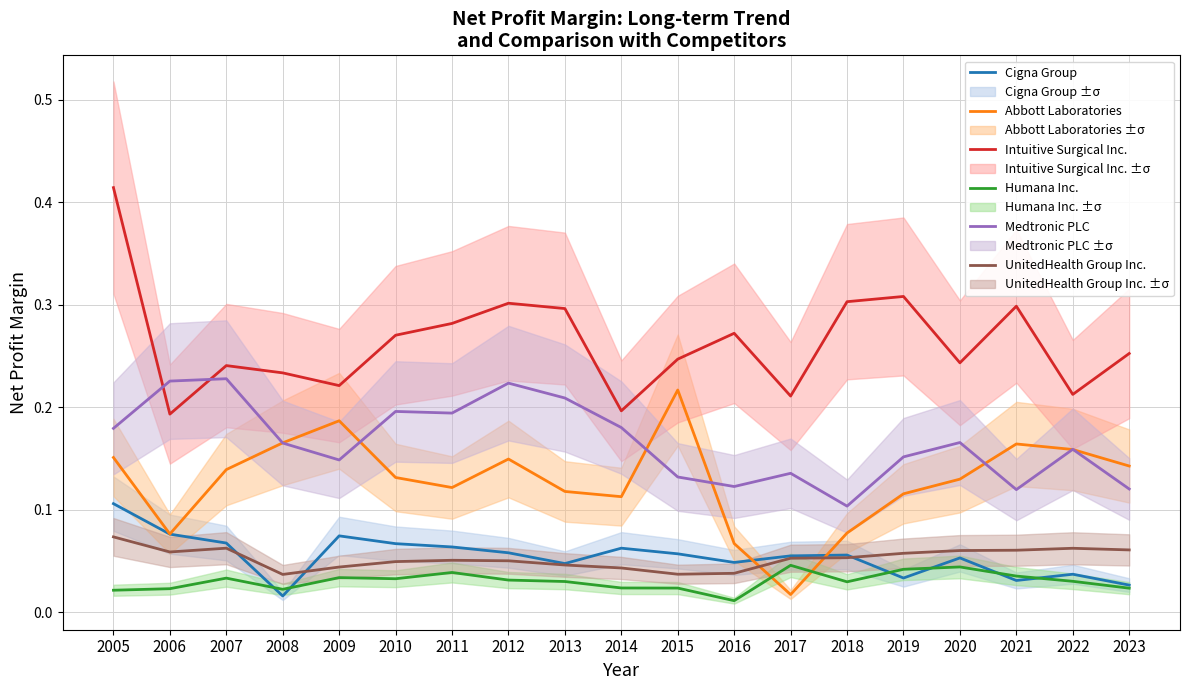

How many interior local valleys does the UnitedHealth Group Inc. series have?

3